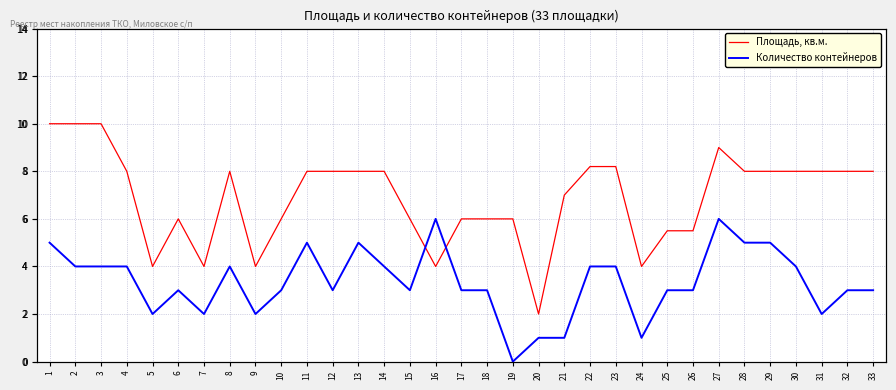

Which category has the lowest value across all series?

19